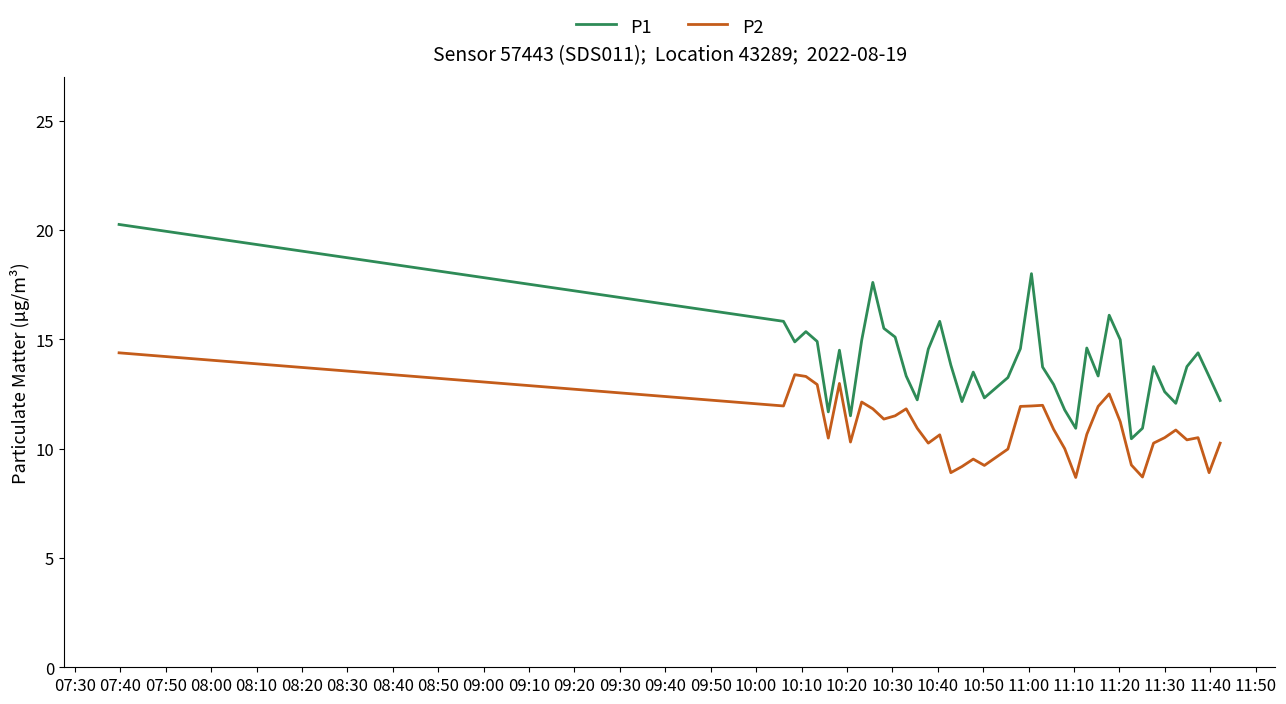

Rank the series by their maximum value, from highest to lowest.

P1, P2